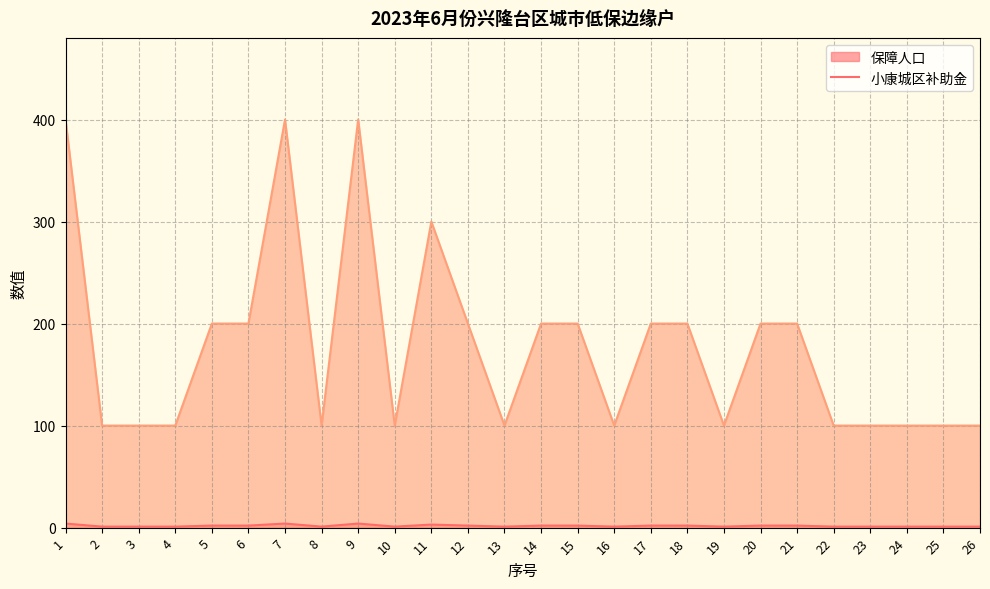

In 小康城区补助金, how many points are higher than both neighbors (excluding endpoints)?

3